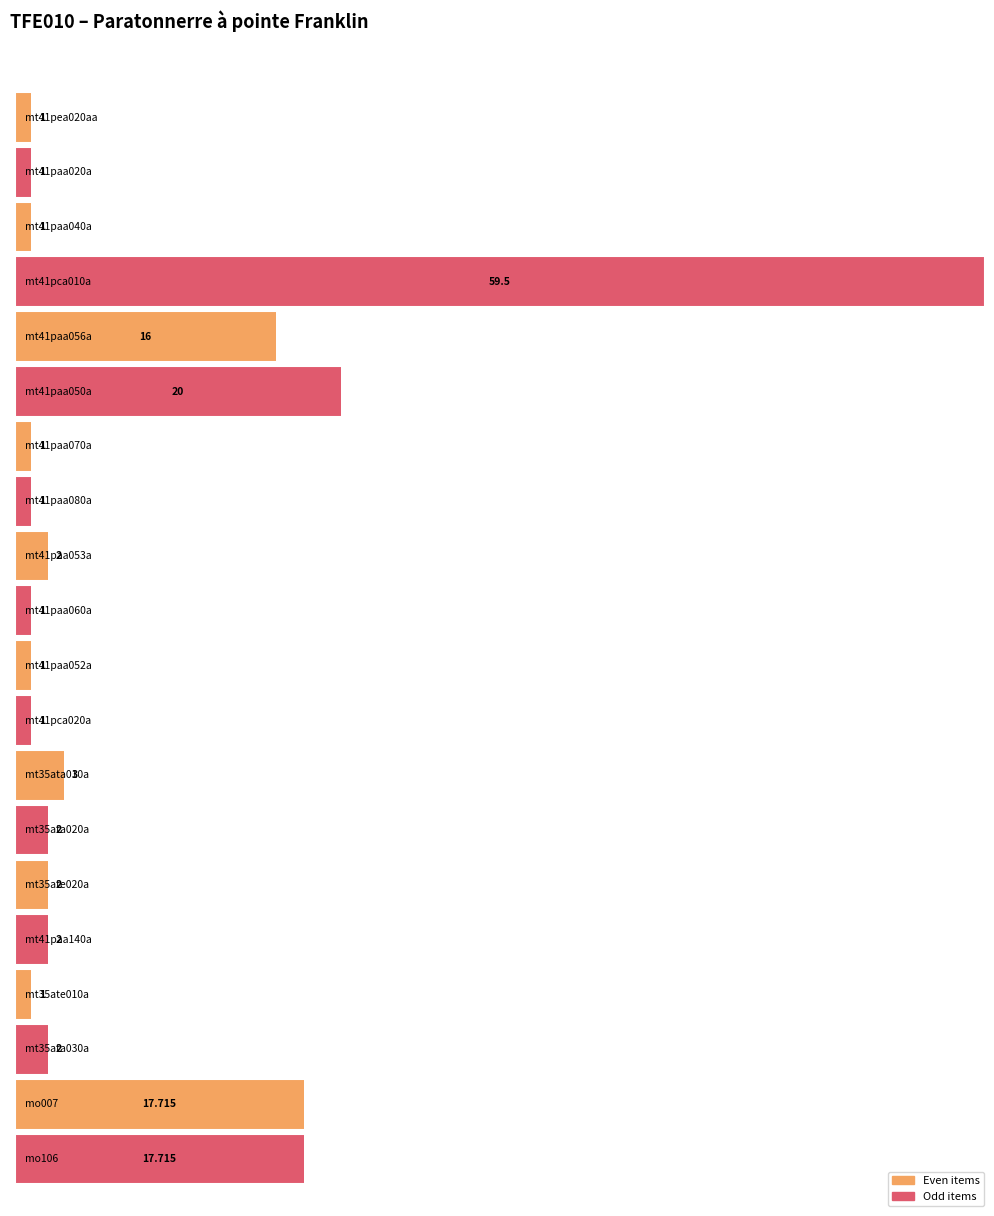

What value does the data have at mt35ate010a?

1.0